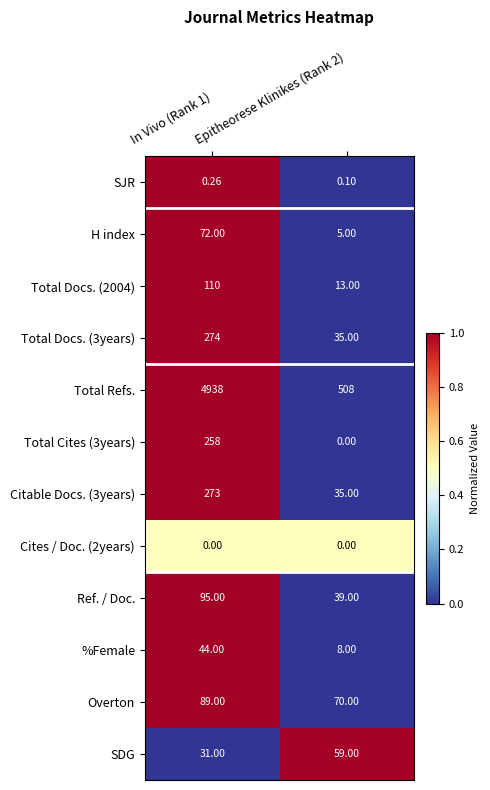

Which series has the largest range (max minus min)?

Total Refs.